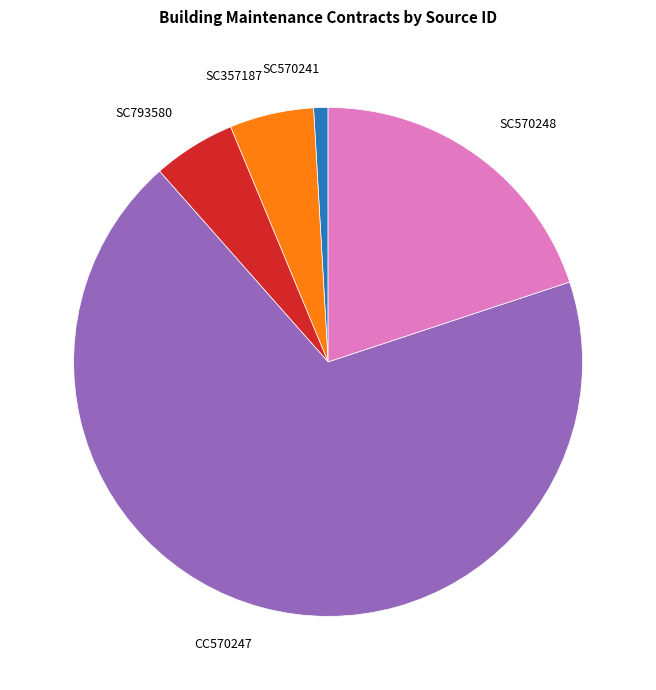

Which has a higher value, SC357187 or CC570247?

CC570247